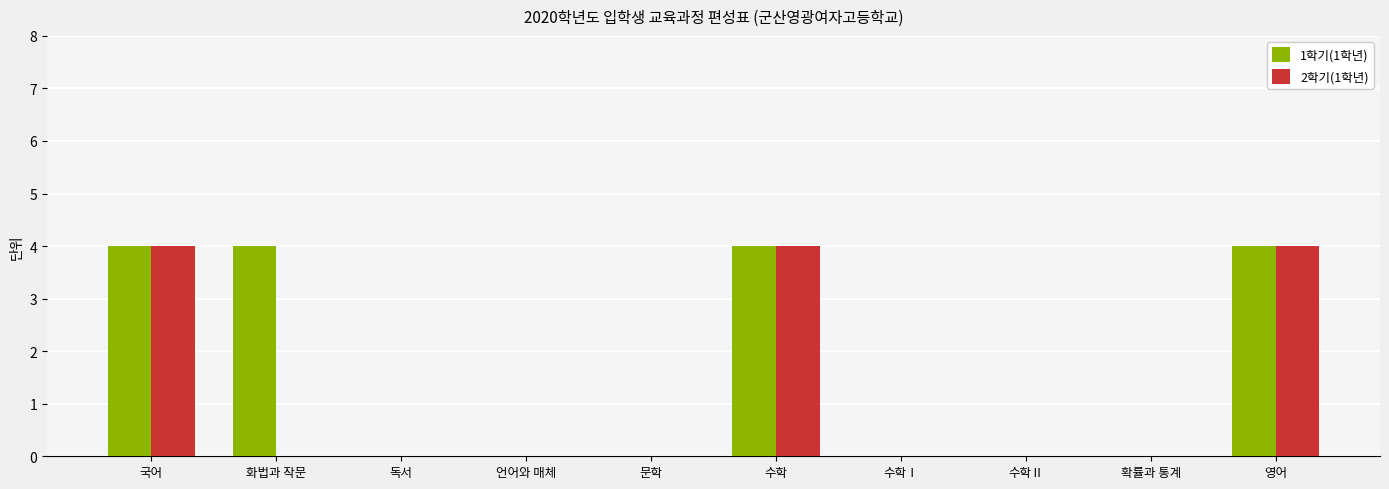

The value of 2학기(1학년) at 문학 is 0. True or false?

True